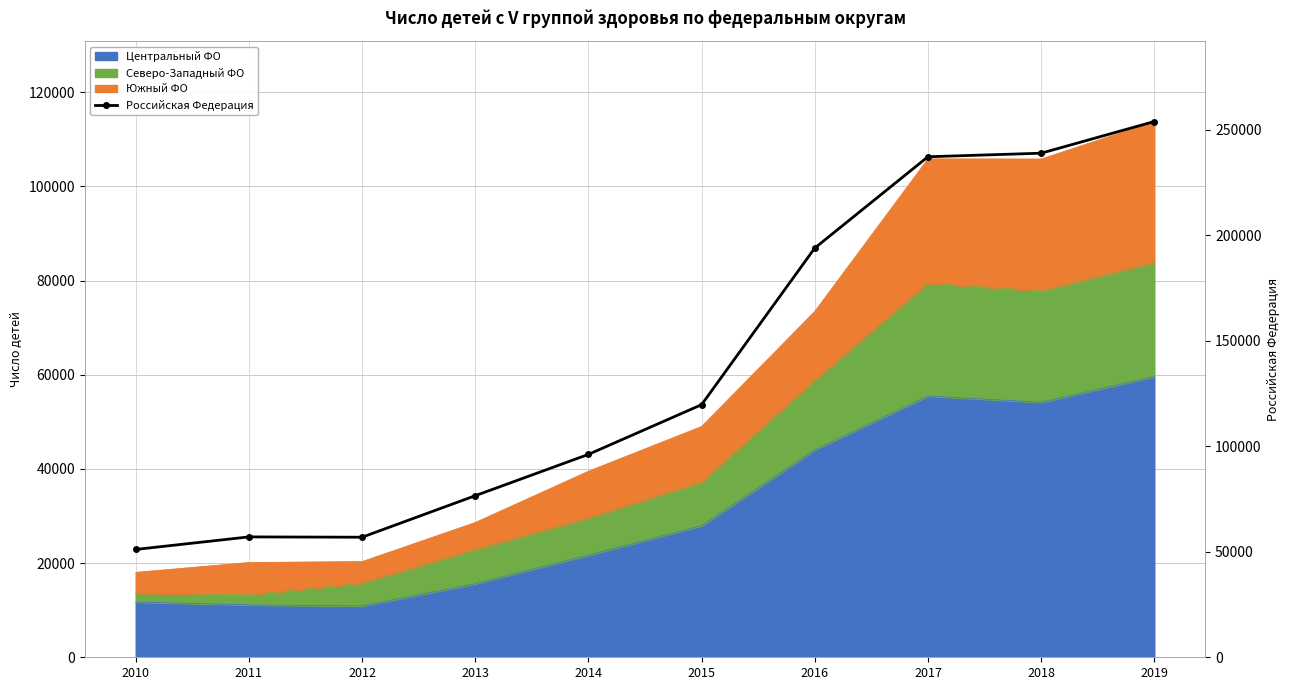

Reading left to right, extract all data points from this chart.

51116	57056	56907	76585	96168	119730	193965	237244	238921	253935